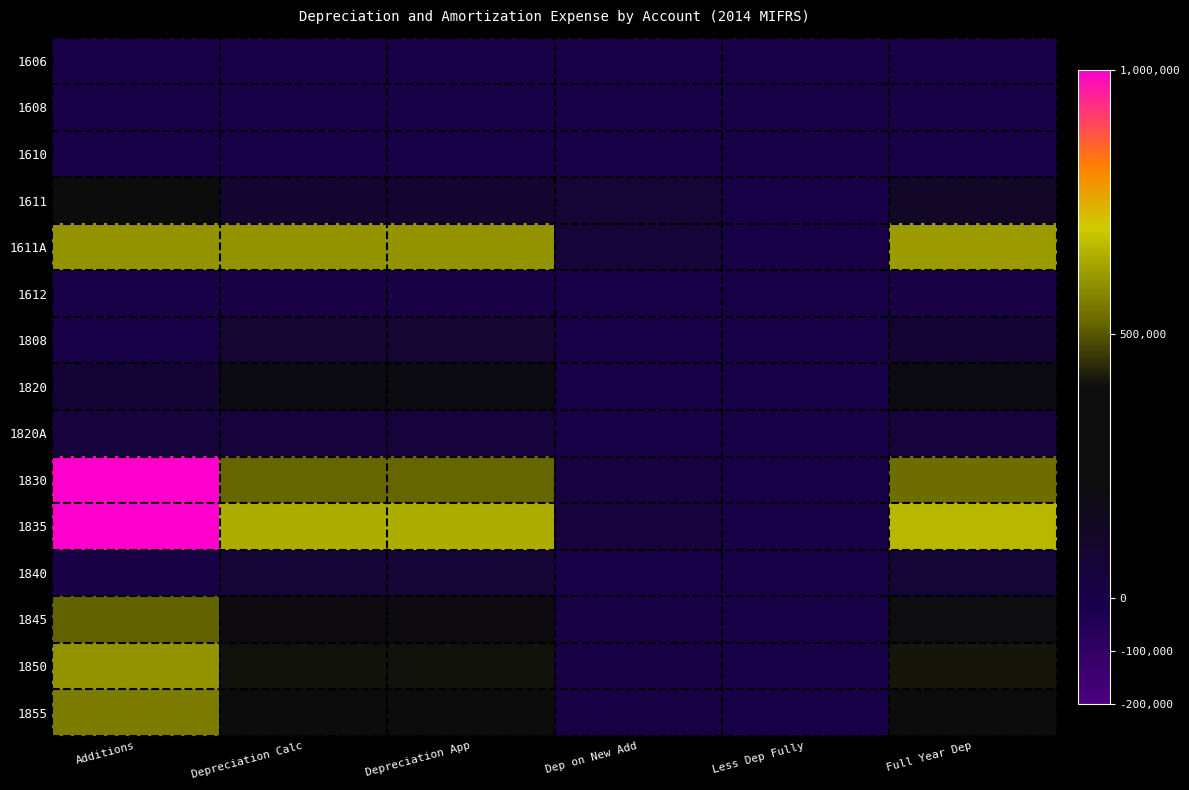

Reading left to right, list all the values displayed in this chart.

1606: Additions=0.0	Depreciation Calc=0.0	Depreciation App=0.0	Dep on New Add=0.0	Less Dep Fully=0.0	Full Year Dep=0.0
1608: Additions=0.0	Depreciation Calc=3901.3	Depreciation App=3901.3	Dep on New Add=0.0	Less Dep Fully=0.0	Full Year Dep=3901.3
1610: Additions=0.0	Depreciation Calc=1014.4	Depreciation App=1014.4	Dep on New Add=0.0	Less Dep Fully=0.0	Full Year Dep=1014.4
1611: Additions=325866.4	Depreciation Calc=87607.2	Depreciation App=87607.4	Dep on New Add=65173.3	Less Dep Fully=0.0	Full Year Dep=120193.9
1611A: Additions=597677.7	Depreciation Calc=600946.7	Depreciation App=600946.4	Dep on New Add=59767.8	Less Dep Fully=0.0	Full Year Dep=612410.6
1612: Additions=3463.3	Depreciation Calc=6725.9	Depreciation App=6726.1	Dep on New Add=86.6	Less Dep Fully=0.0	Full Year Dep=6725.2
1808: Additions=0.0	Depreciation Calc=79335.2	Depreciation App=79334.7	Dep on New Add=0.0	Less Dep Fully=4091.0	Full Year Dep=75244.2
1820: Additions=68089.9	Depreciation Calc=200610.6	Depreciation App=200610.6	Dep on New Add=1361.8	Less Dep Fully=0.0	Full Year Dep=198875.5
1820A: Additions=39222.5	Depreciation Calc=40912.4	Depreciation App=40911.9	Dep on New Add=980.6	Less Dep Fully=0.0	Full Year Dep=40847.7
1830: Additions=1151612.5	Depreciation Calc=521419.6	Depreciation App=521419.6	Dep on New Add=25591.4	Less Dep Fully=0.0	Full Year Dep=531976.3
1835: Additions=1860391.7	Depreciation Calc=644336.3	Depreciation App=644336.8	Dep on New Add=41342.0	Less Dep Fully=0.0	Full Year Dep=664405.3
1840: Additions=7390.8	Depreciation Calc=66352.3	Depreciation App=66351.8	Dep on New Add=147.8	Less Dep Fully=0.0	Full Year Dep=66469.2
1845: Additions=514084.9	Depreciation Calc=203563.6	Depreciation App=203563.4	Dep on New Add=12852.1	Less Dep Fully=0.0	Full Year Dep=215935.6
1850: Additions=597714.1	Depreciation Calc=405855.3	Depreciation App=405854.9	Dep on New Add=14942.9	Less Dep Fully=0.0	Full Year Dep=412120.7
1855: Additions=555333.7	Depreciation Calc=223789.8	Depreciation App=223789.5	Dep on New Add=13883.3	Less Dep Fully=0.0	Full Year Dep=231492.5